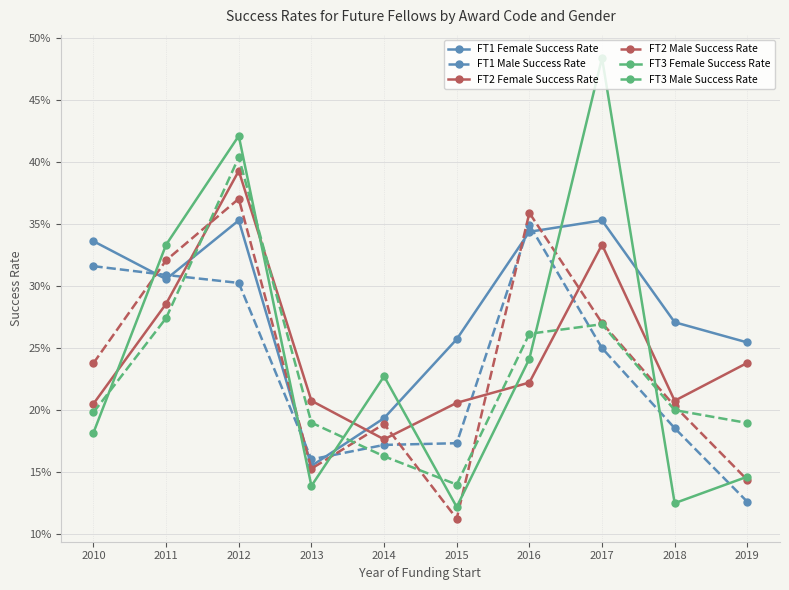

What are all the series names shown in the legend?

FT1 Female Success Rate, FT1 Male Success Rate, FT2 Female Success Rate, FT2 Male Success Rate, FT3 Female Success Rate, FT3 Male Success Rate